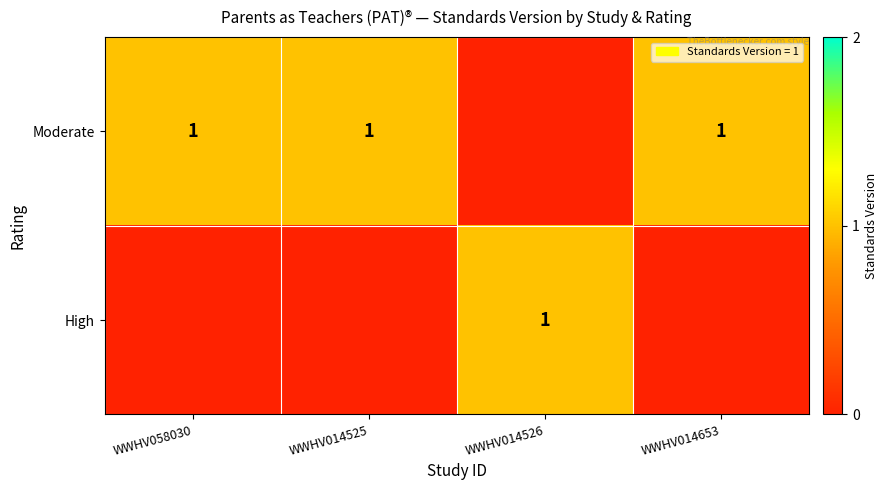

The Moderate series shows 2 at WWHV014653. True or false?

False